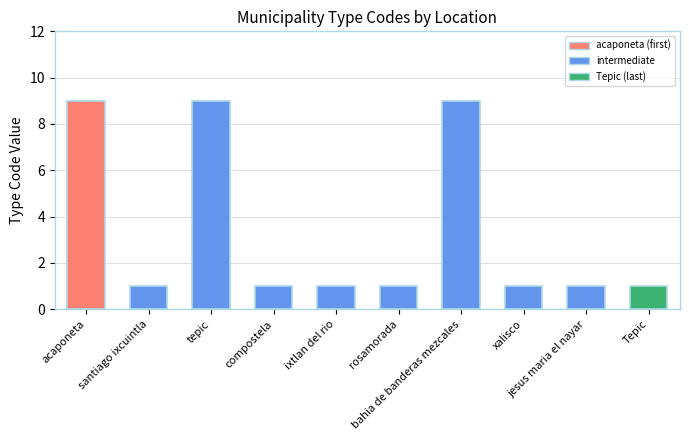

True or false: the data shows 0 at compostela.

False